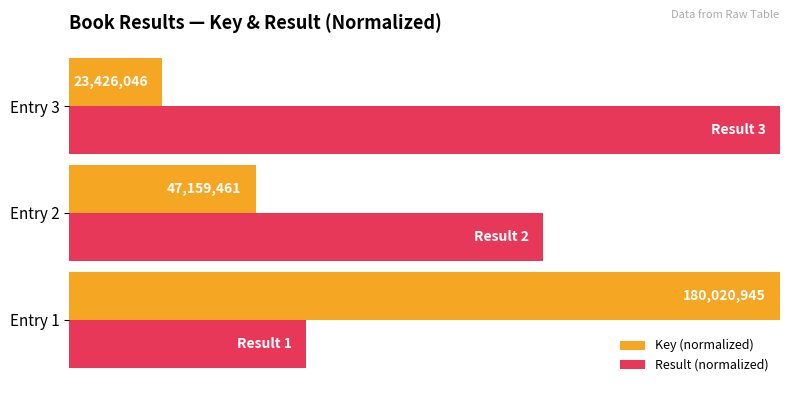

What is the value of the Key (normalized) bar at the 3rd from the left?

0.1